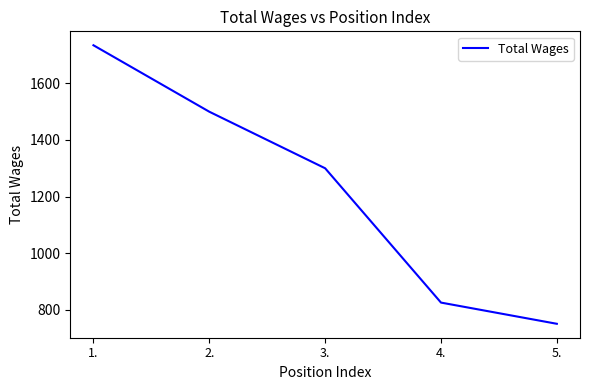

What is the average value?

1222